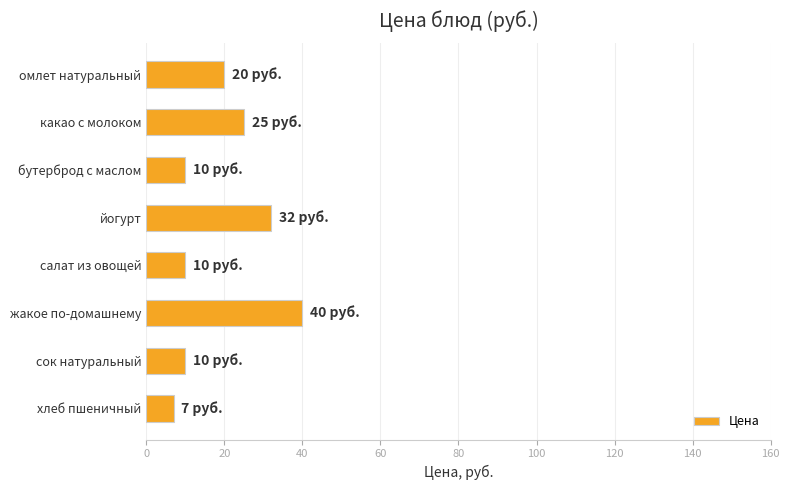

Is it true that the value at какао с молоком is 25?

True